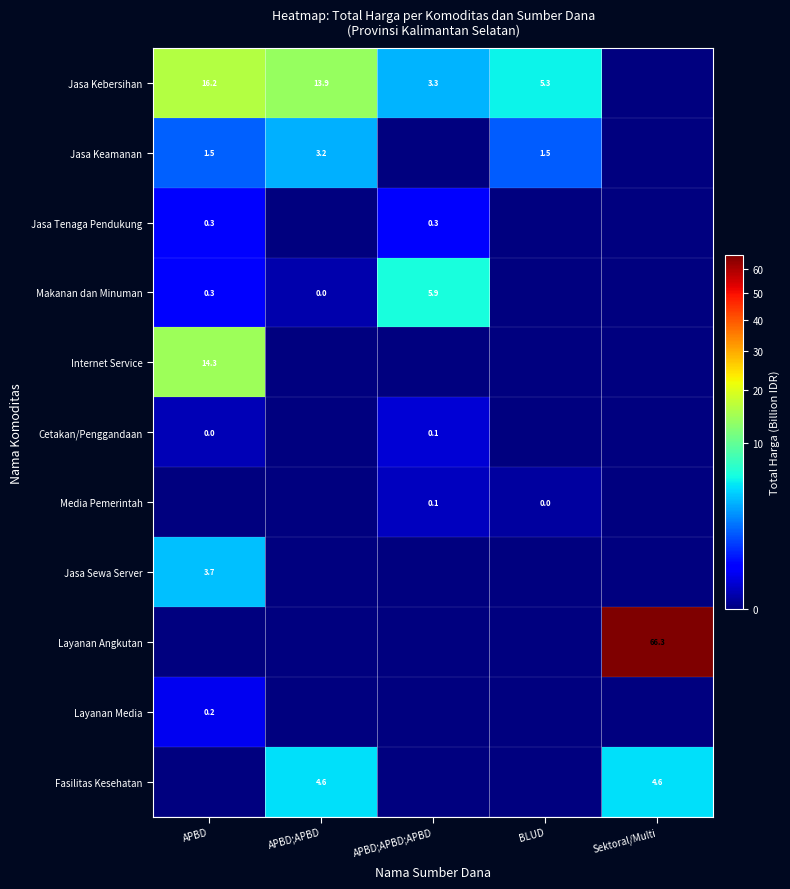

True or false: Jasa Tenaga Pendukung has a value of 0.3 at APBD;APBD;APBD.

True